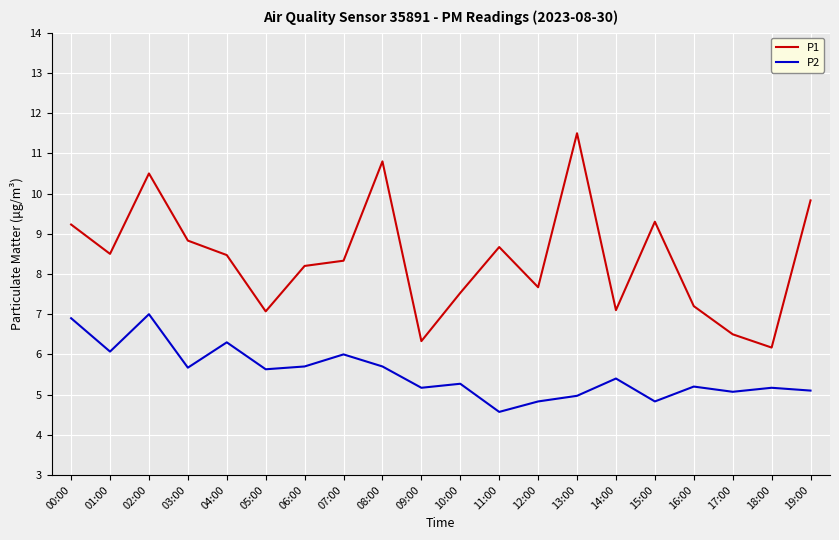

What position from the right is 15:00?

5